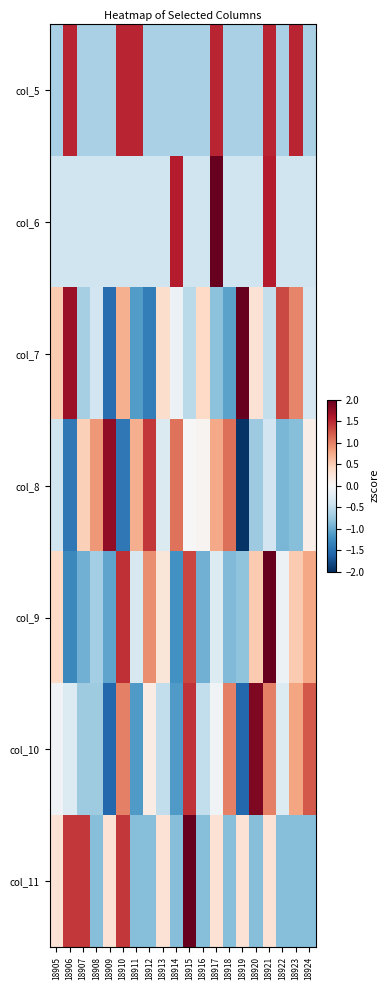

List the series in order of their peak value, highest first.

col_6, col_11, col_9, col_7, col_10, col_8, col_5